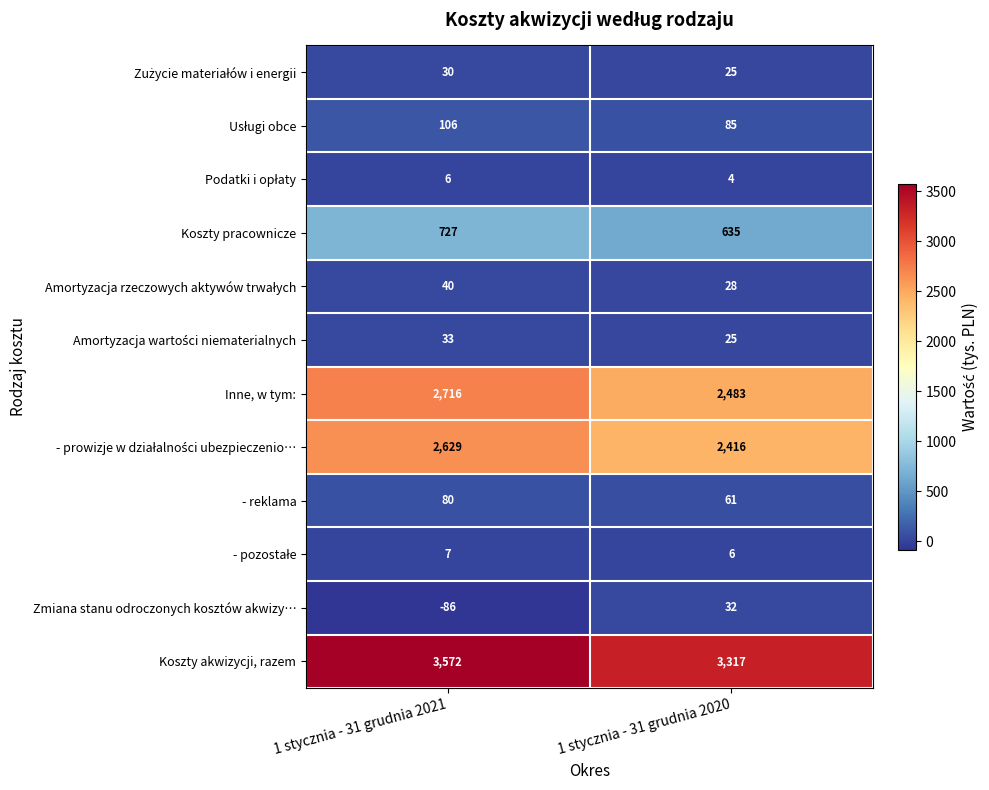

What value does the Koszty akwizycji, razem series have at 1 stycznia - 31 grudnia 2021?

3572